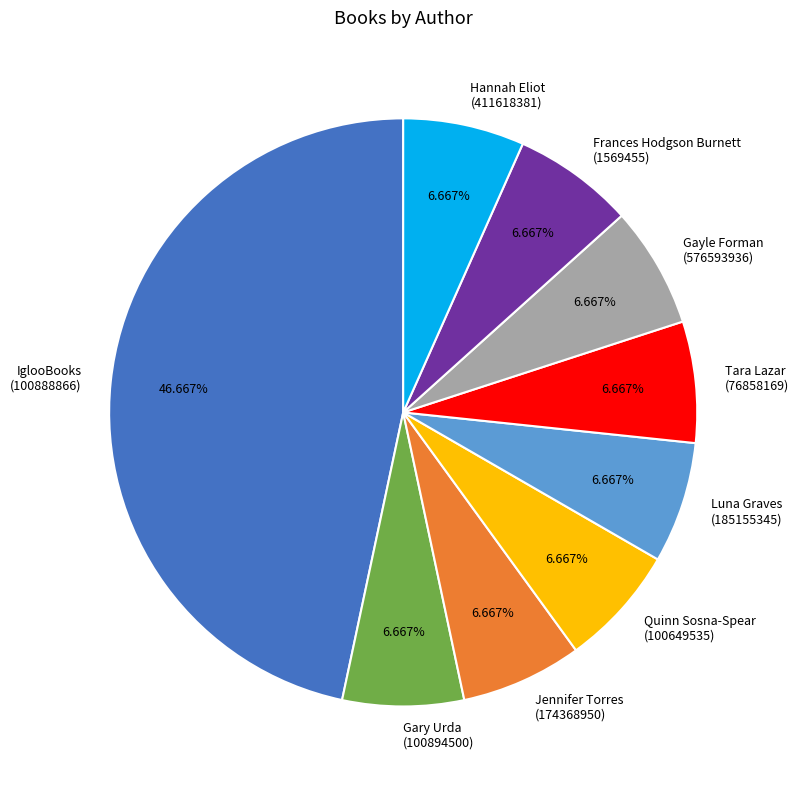

Does any single category account for the majority?

No